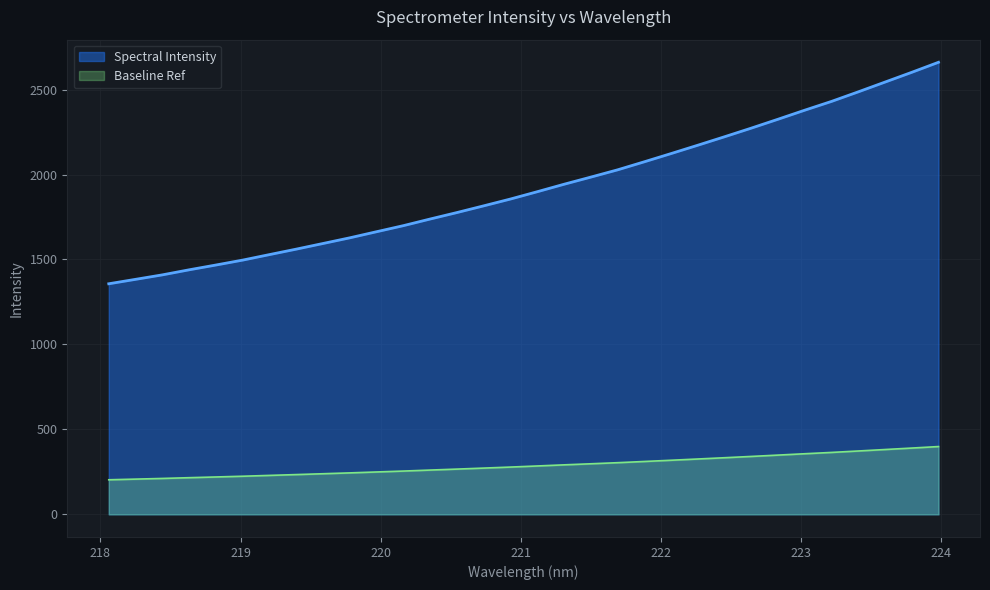

What is the ratio of the value at 220.5444 to the value at 222.4538?

0.8